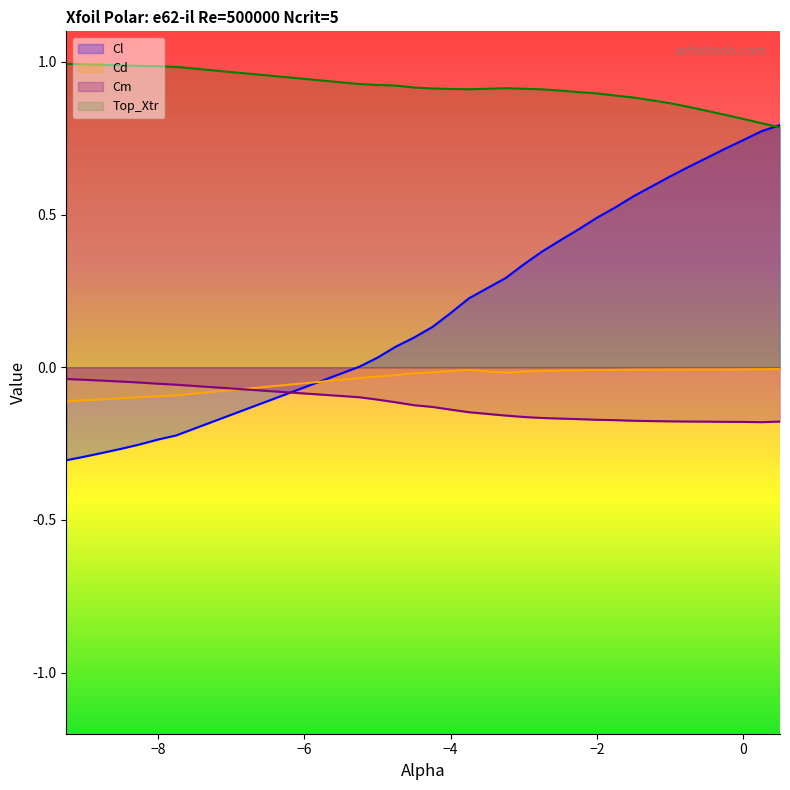

Which series has the largest range (max minus min)?

Cl